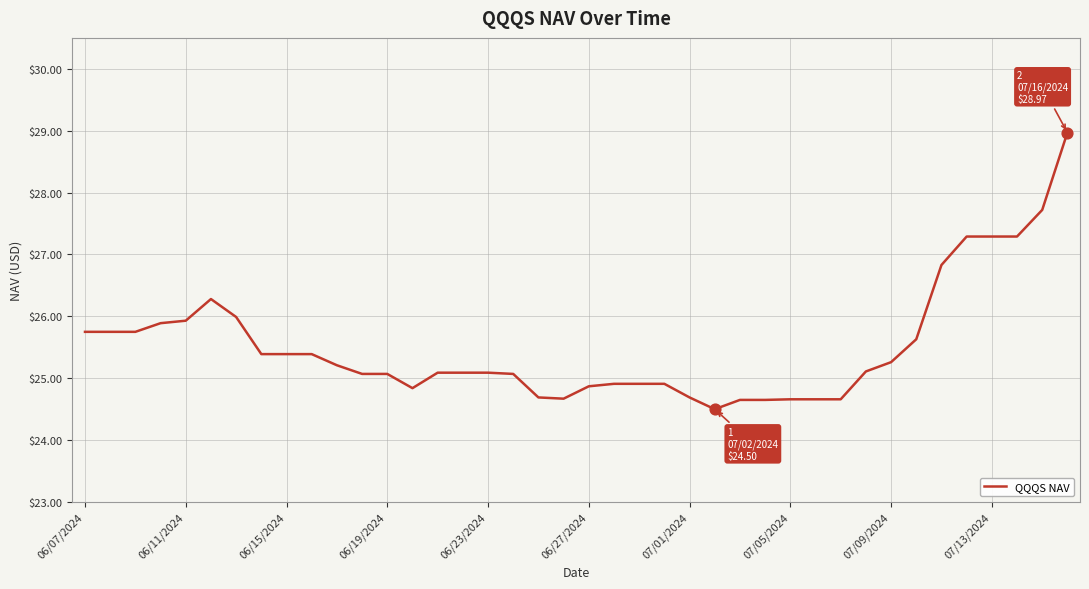

What is the minimum value shown in the chart?

24.5